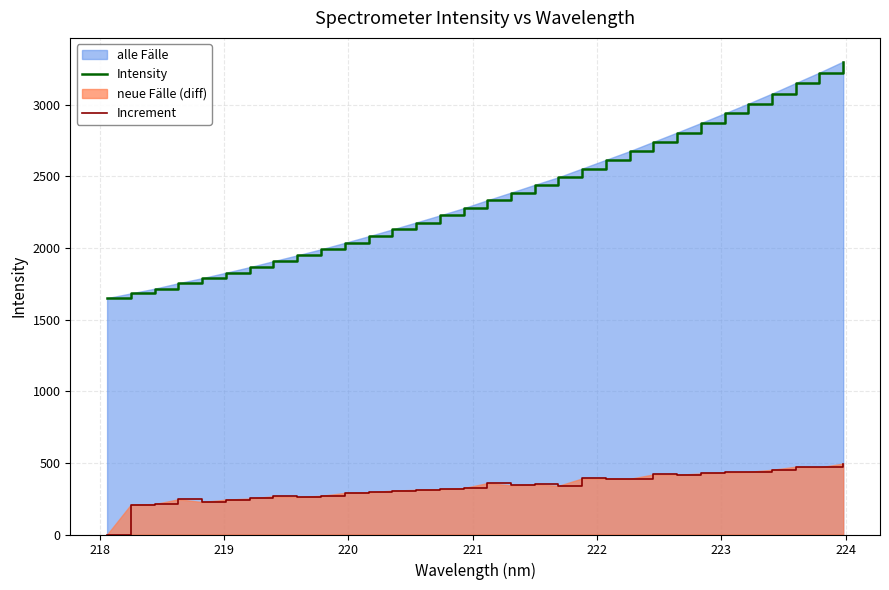

What is the greatest value displayed?

3302.4